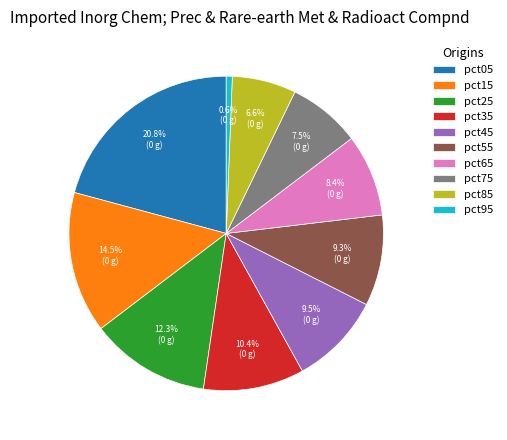

Combined, do pct75 and pct45 account for over 50%?

No